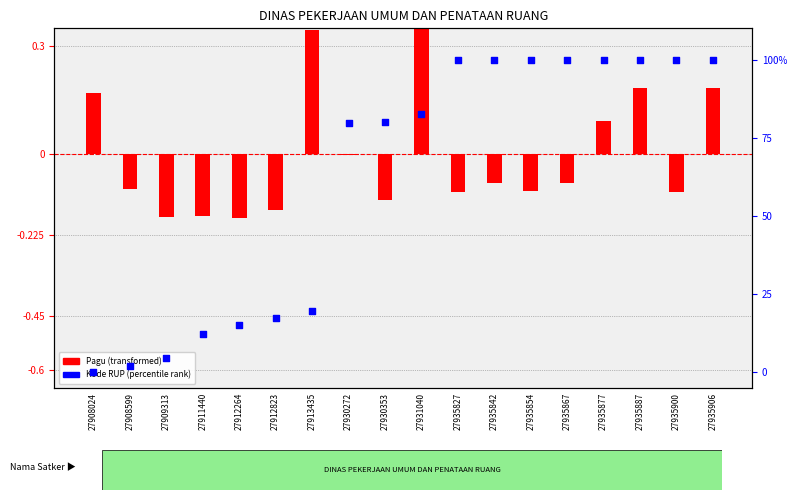

What is the change in value from 27908024 to 27935827?

+99.7